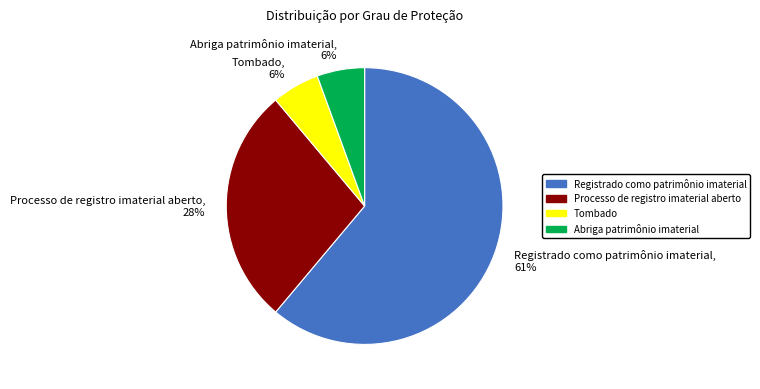

Is it true that Tombado is 6% of the pie?

True